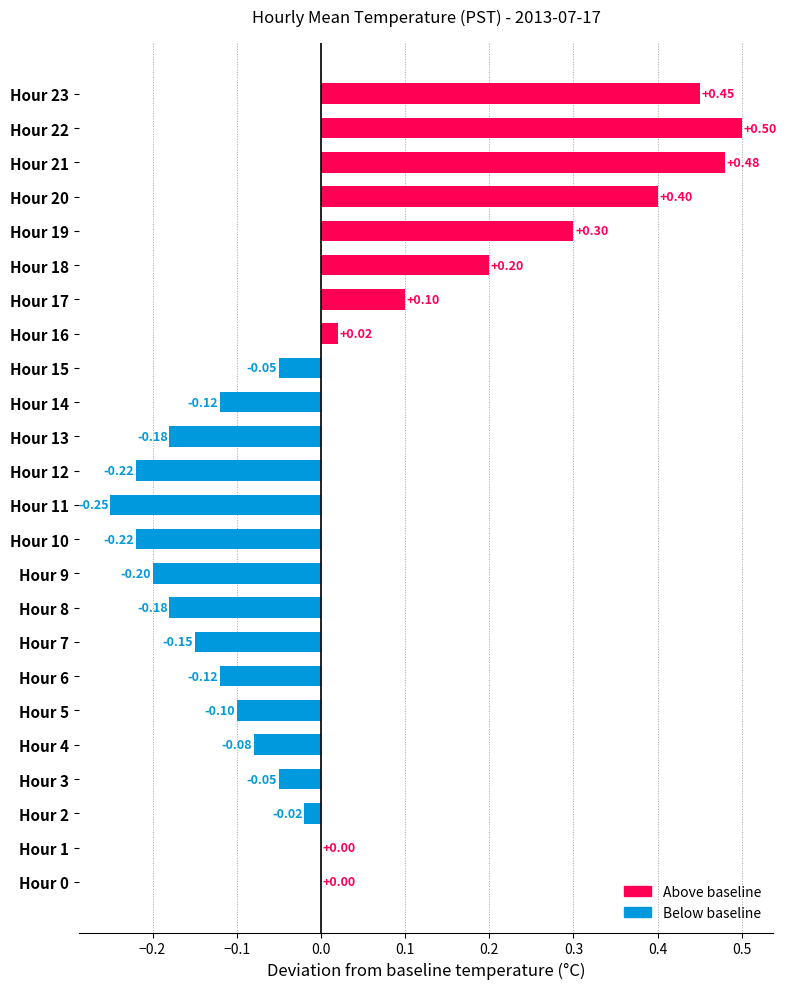

Which category has the lowest value across all series?

11